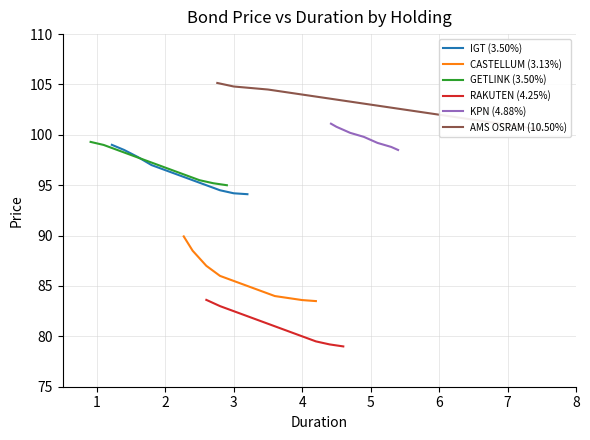

The IGT (3.50%) series shows 94.2 at 3. True or false?

True